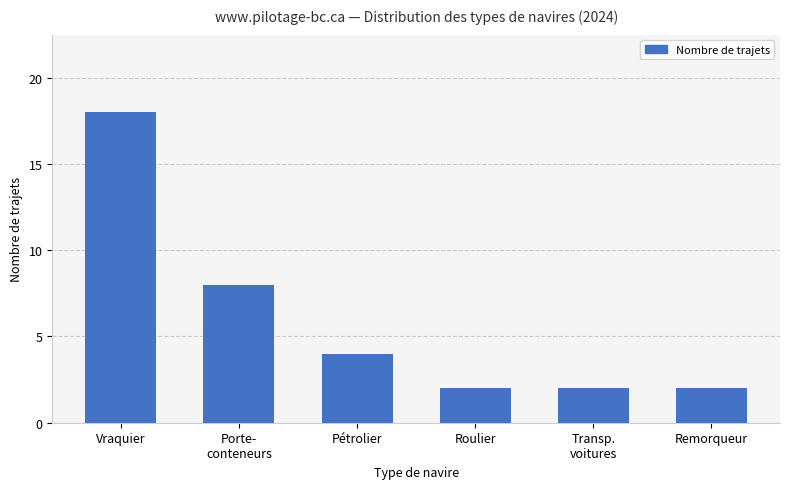

What is the label of the 4th bar from the right?

Pétrolier